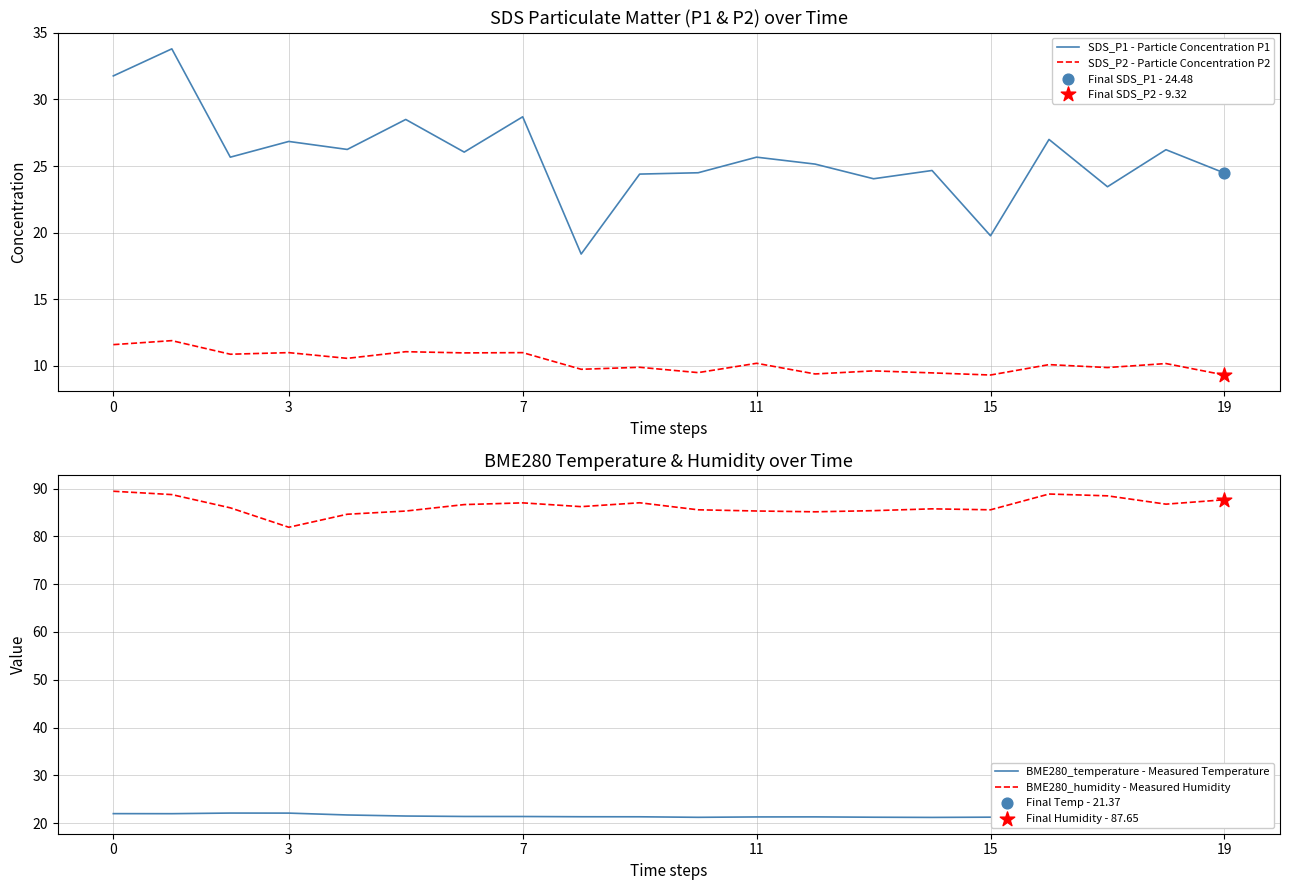

True or false: SDS_P2 - Particle Concentration P2 and SDS_P1 - Particle Concentration P1 cross at least once.

False